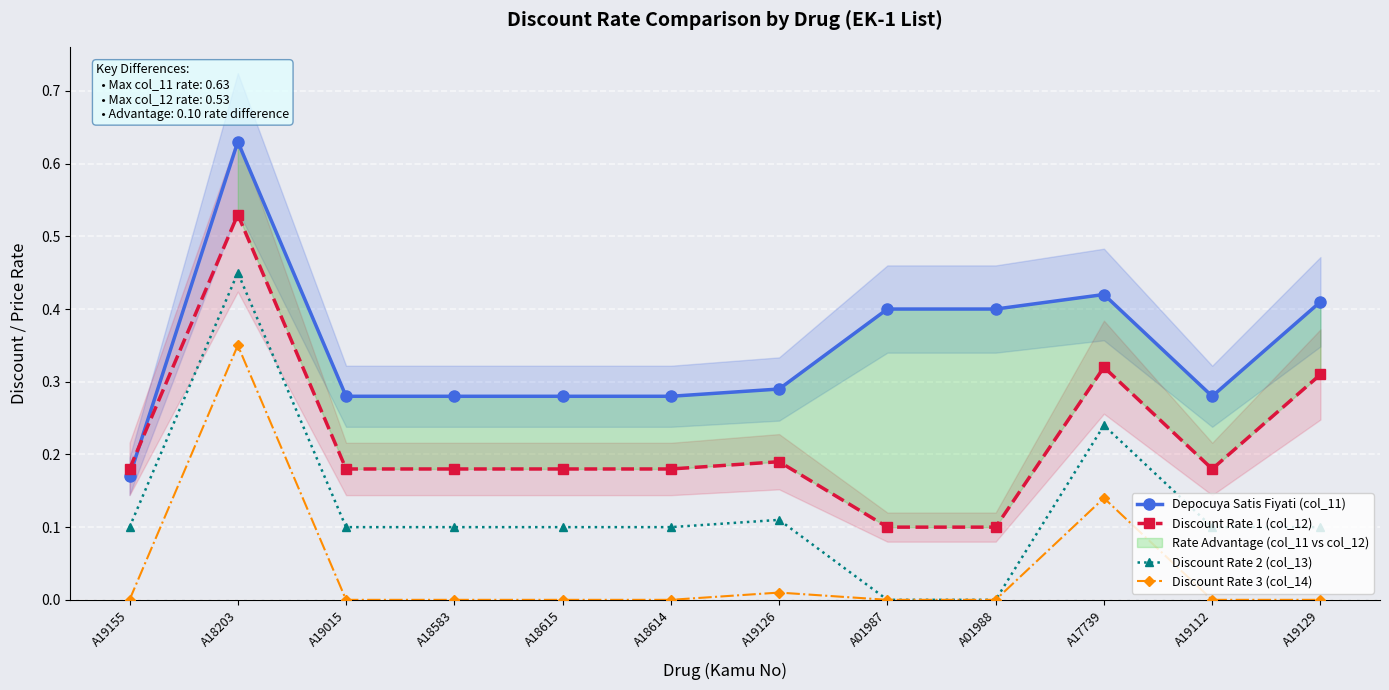

What position from the left is A18583?

4